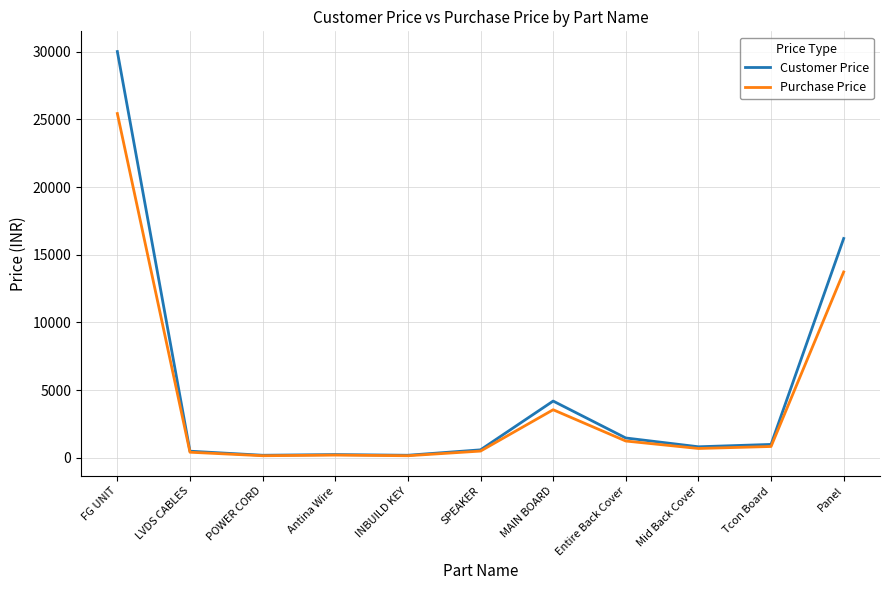

What is the maximum value for Customer Price?

29999.0